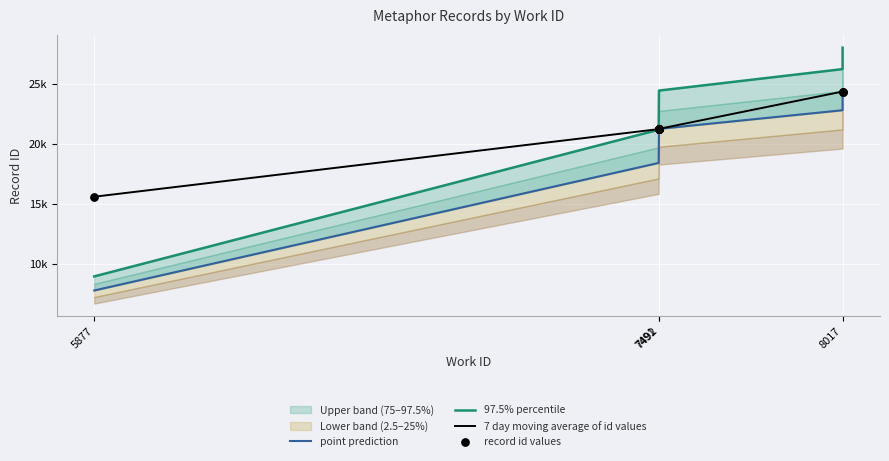

Which series has the largest Y range (max minus min)?

97.5% percentile